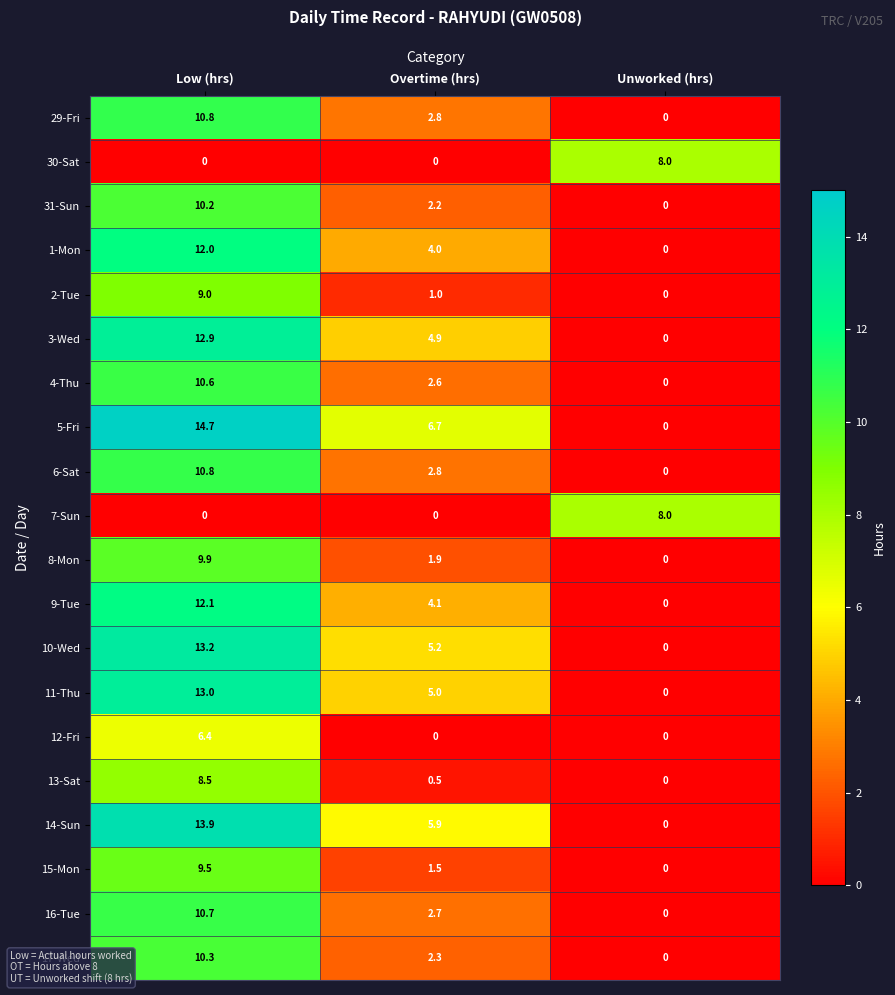

Count the number of categories in the chart.

3